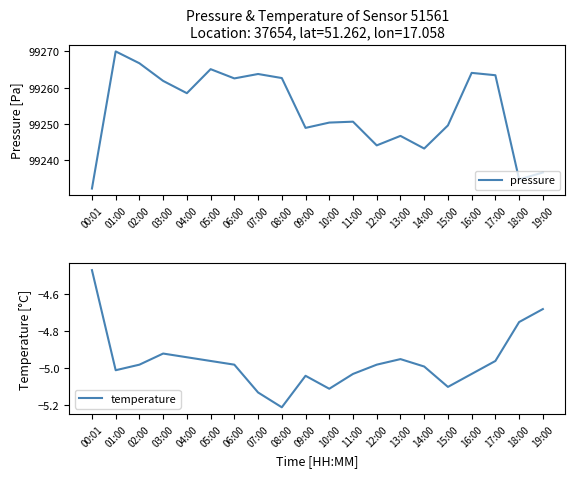

Rank the categories by pressure value from lowest to highest.

00:01, 18:00, 19:00, 14:00, 12:00, 13:00, 09:00, 15:00, 10:00, 11:00, 04:00, 03:00, 06:00, 08:00, 17:00, 07:00, 16:00, 05:00, 02:00, 01:00